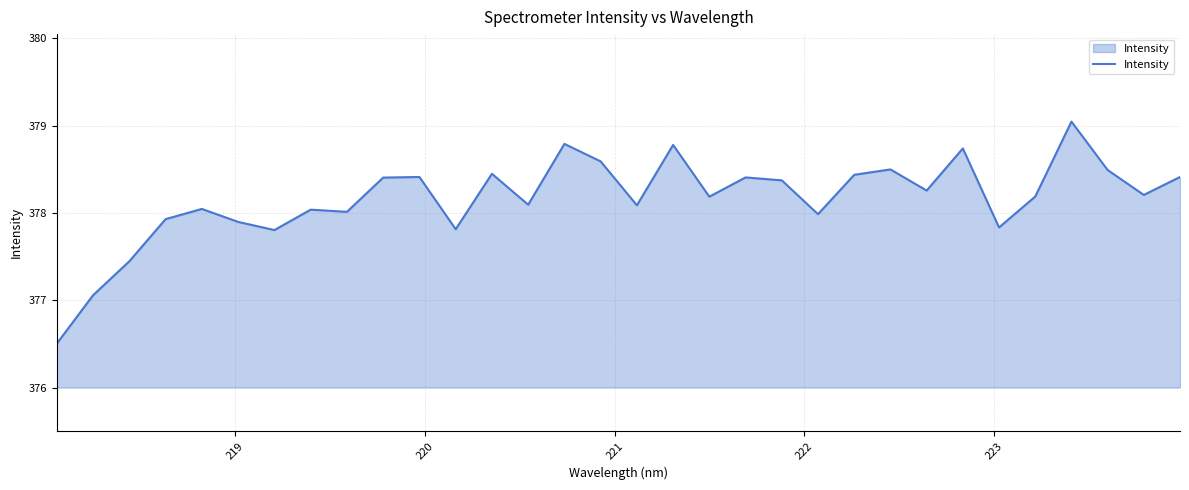

What is the difference between the maximum and minimum values?

2.5